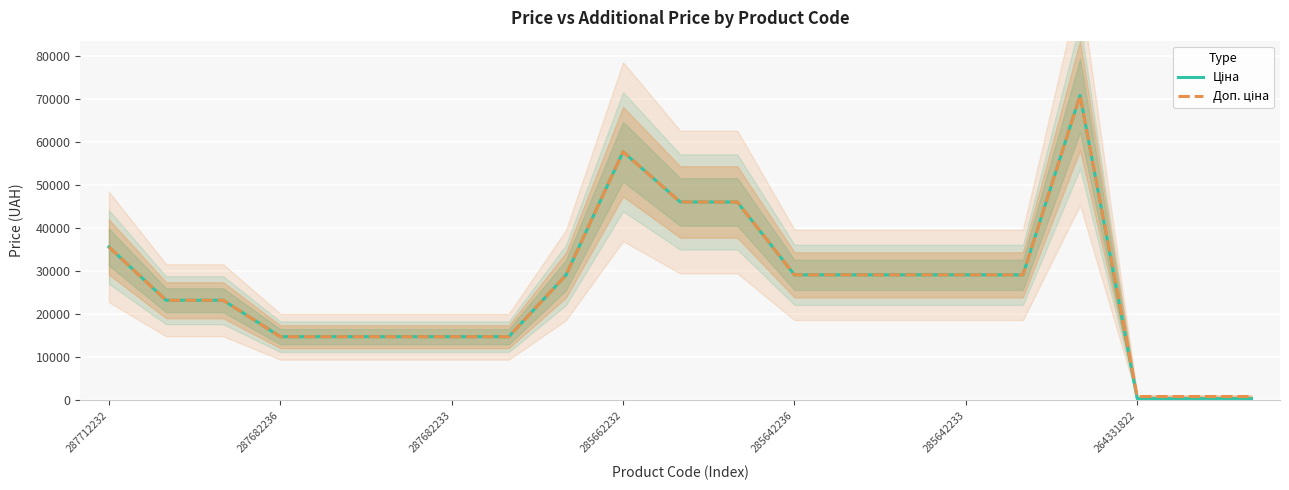

In Ціна, how many points are higher than both neighbors (excluding endpoints)?

2